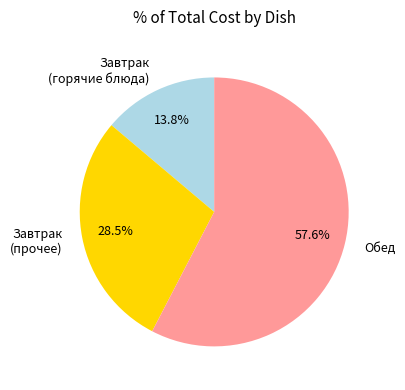

What is the largest slice in the pie chart?

Обед